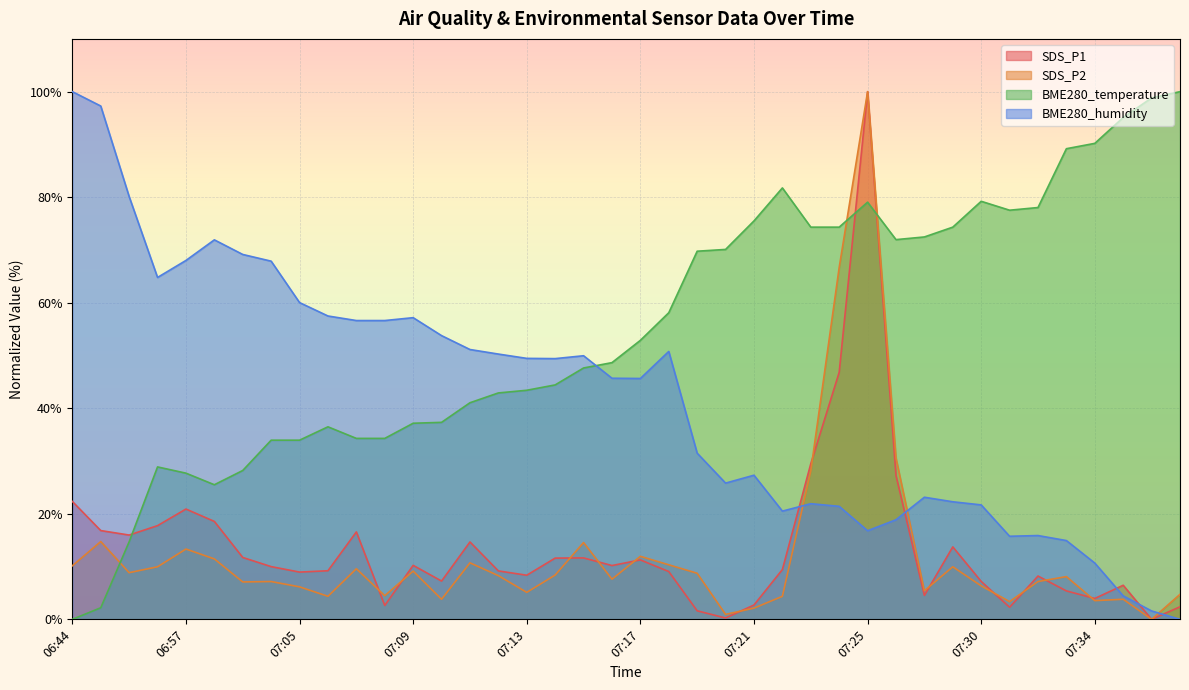

True or false: BME280_humidity has a value of 56.6 at 07:07.

True